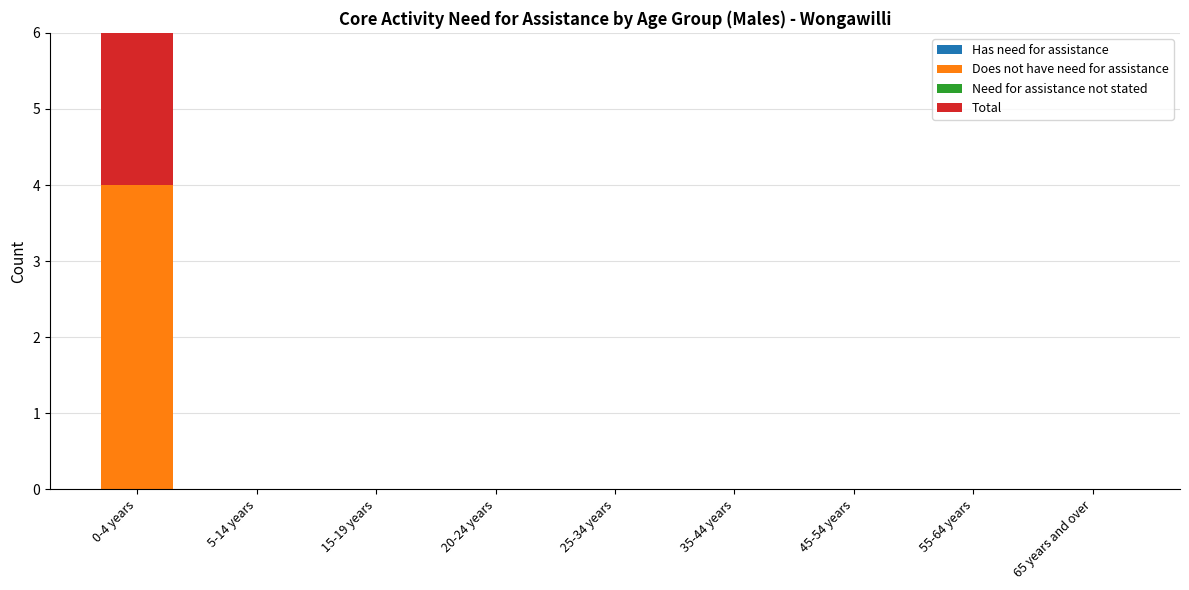

The value of Does not have need for assistance at 20-24 years is 0. True or false?

True